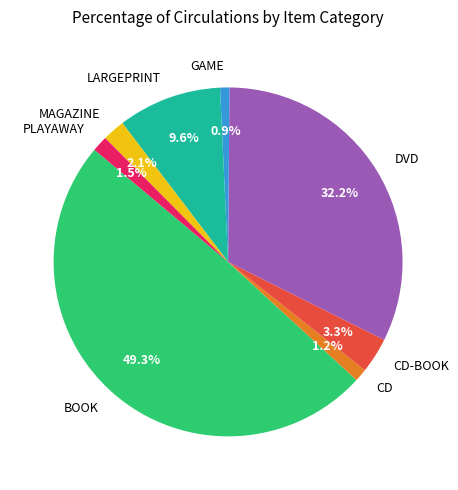

What percentage is NOT represented by DVD?

67.8%